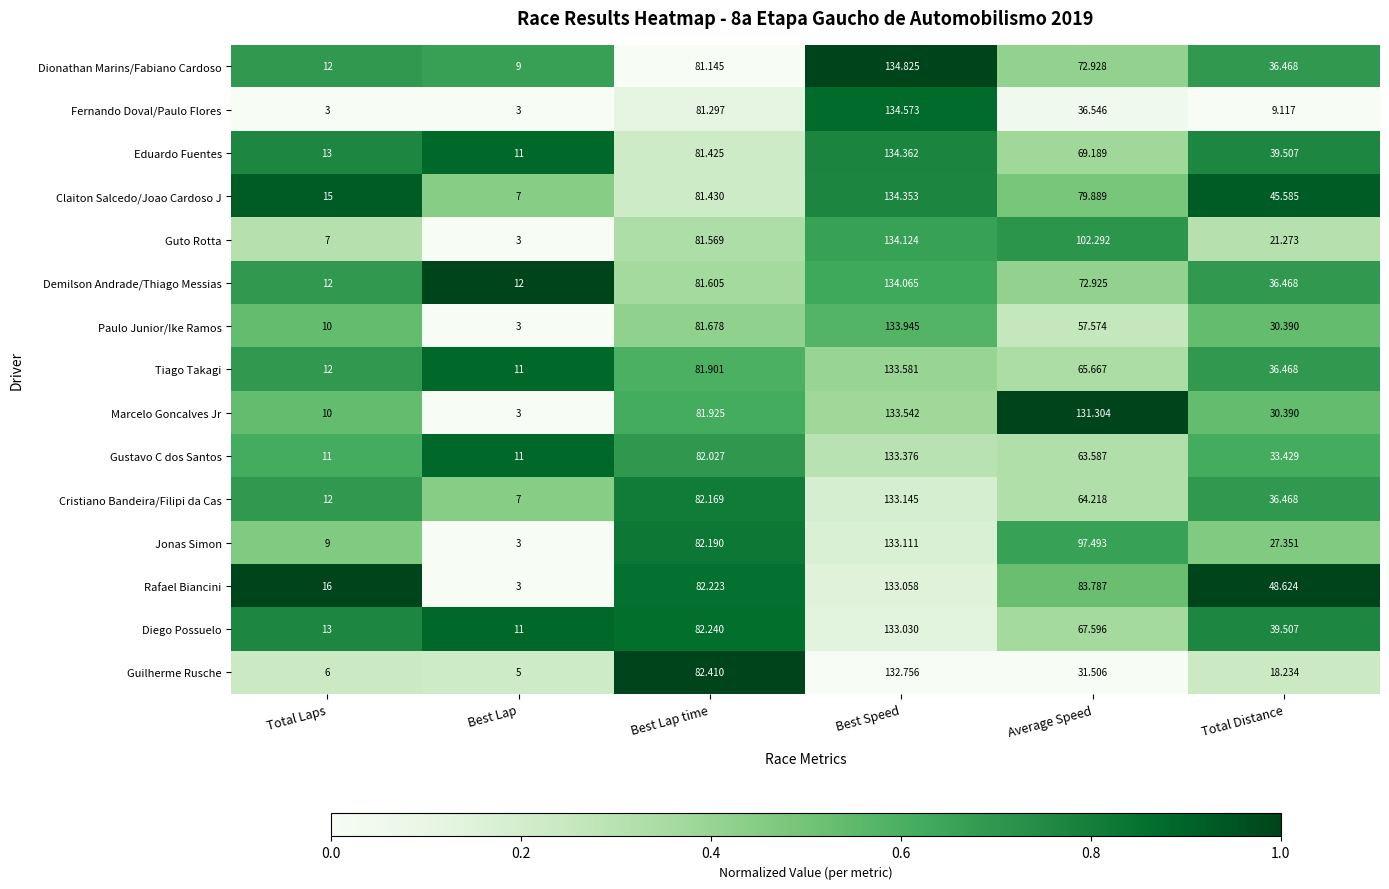

Which series changed the most between Total Laps and Best Speed?

Fernando Doval/Paulo Flores